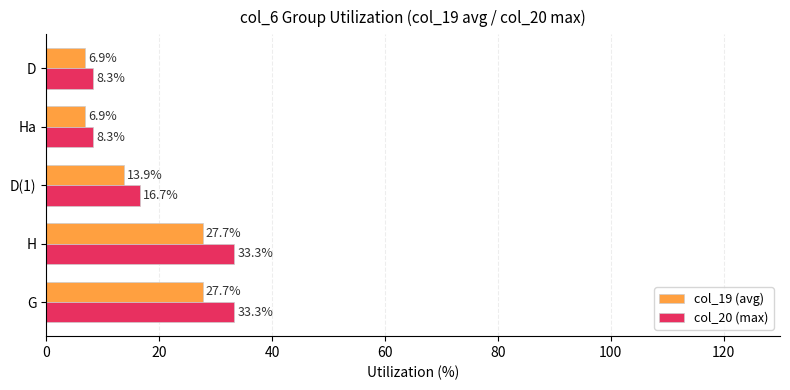

What are all the series names shown in the legend?

col_19 (avg), col_20 (max)